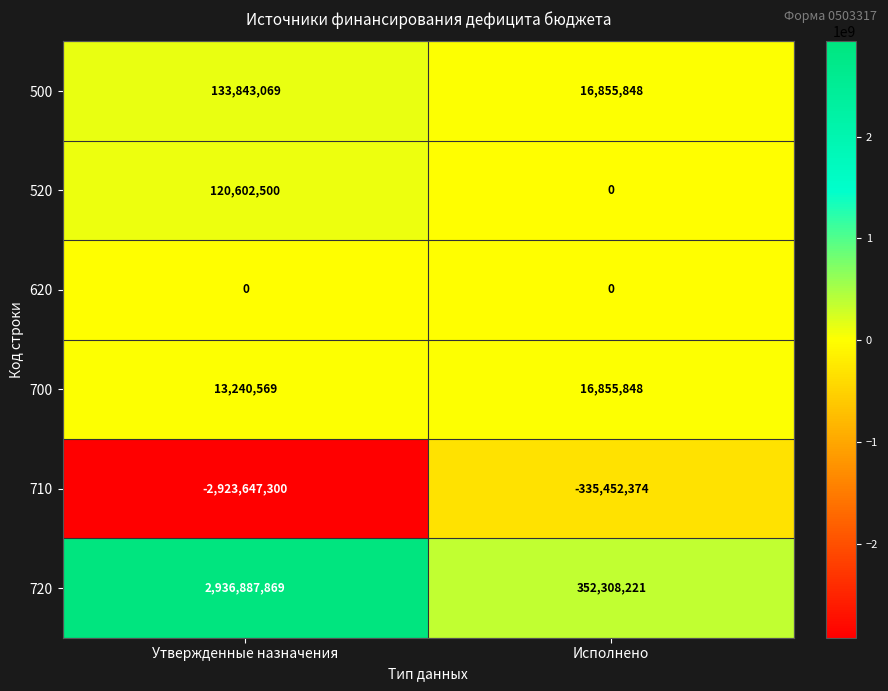

Reading left to right, what are all the values shown in this chart?

500: 133843069	16855848
520: 120602500	0
620: 0	0
700: 13240569	16855848
710: -2923647300	-335452374
720: 2936887869	352308221